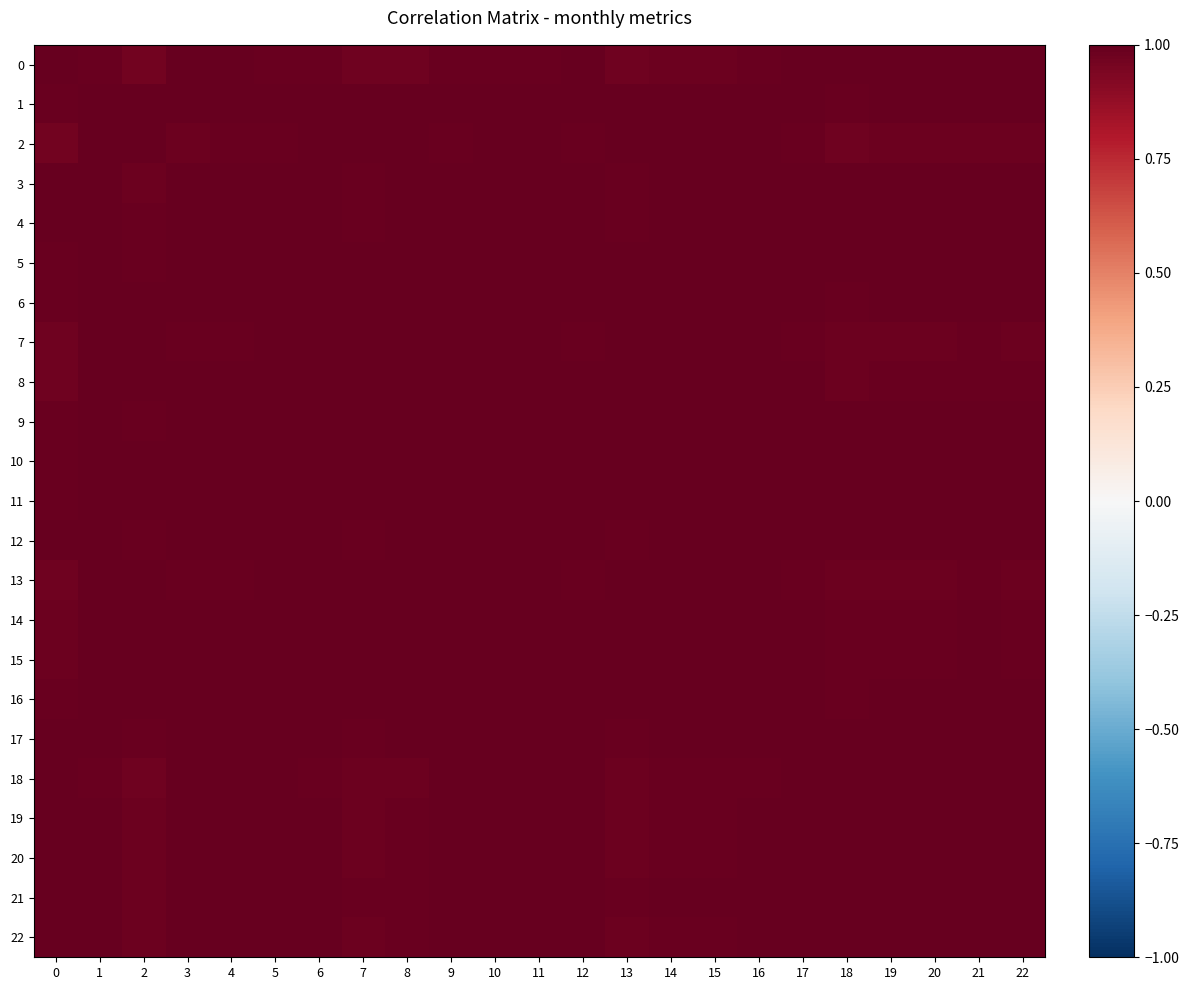

Reading left to right, what are all the values shown in this chart?

0: 0=1.0	1=1.0	2=1.0	3=1.0	4=1.0	5=1.0	6=1.0	7=1.0	8=1.0	9=1.0	10=1.0	11=1.0	12=1.0	13=1.0	14=1.0	15=1.0	16=1.0	17=1.0	18=1.0	19=1.0	20=1.0	21=1.0	22=1.0
1: 0=1.0	1=1.0	2=1.0	3=1.0	4=1.0	5=1.0	6=1.0	7=1.0	8=1.0	9=1.0	10=1.0	11=1.0	12=1.0	13=1.0	14=1.0	15=1.0	16=1.0	17=1.0	18=1.0	19=1.0	20=1.0	21=1.0	22=1.0
2: 0=1.0	1=1.0	2=1.0	3=1.0	4=1.0	5=1.0	6=1.0	7=1.0	8=1.0	9=1.0	10=1.0	11=1.0	12=1.0	13=1.0	14=1.0	15=1.0	16=1.0	17=1.0	18=1.0	19=1.0	20=1.0	21=1.0	22=1.0
3: 0=1.0	1=1.0	2=1.0	3=1.0	4=1.0	5=1.0	6=1.0	7=1.0	8=1.0	9=1.0	10=1.0	11=1.0	12=1.0	13=1.0	14=1.0	15=1.0	16=1.0	17=1.0	18=1.0	19=1.0	20=1.0	21=1.0	22=1.0
4: 0=1.0	1=1.0	2=1.0	3=1.0	4=1.0	5=1.0	6=1.0	7=1.0	8=1.0	9=1.0	10=1.0	11=1.0	12=1.0	13=1.0	14=1.0	15=1.0	16=1.0	17=1.0	18=1.0	19=1.0	20=1.0	21=1.0	22=1.0
5: 0=1.0	1=1.0	2=1.0	3=1.0	4=1.0	5=1.0	6=1.0	7=1.0	8=1.0	9=1.0	10=1.0	11=1.0	12=1.0	13=1.0	14=1.0	15=1.0	16=1.0	17=1.0	18=1.0	19=1.0	20=1.0	21=1.0	22=1.0
6: 0=1.0	1=1.0	2=1.0	3=1.0	4=1.0	5=1.0	6=1.0	7=1.0	8=1.0	9=1.0	10=1.0	11=1.0	12=1.0	13=1.0	14=1.0	15=1.0	16=1.0	17=1.0	18=1.0	19=1.0	20=1.0	21=1.0	22=1.0
7: 0=1.0	1=1.0	2=1.0	3=1.0	4=1.0	5=1.0	6=1.0	7=1.0	8=1.0	9=1.0	10=1.0	11=1.0	12=1.0	13=1.0	14=1.0	15=1.0	16=1.0	17=1.0	18=1.0	19=1.0	20=1.0	21=1.0	22=1.0
8: 0=1.0	1=1.0	2=1.0	3=1.0	4=1.0	5=1.0	6=1.0	7=1.0	8=1.0	9=1.0	10=1.0	11=1.0	12=1.0	13=1.0	14=1.0	15=1.0	16=1.0	17=1.0	18=1.0	19=1.0	20=1.0	21=1.0	22=1.0
9: 0=1.0	1=1.0	2=1.0	3=1.0	4=1.0	5=1.0	6=1.0	7=1.0	8=1.0	9=1.0	10=1.0	11=1.0	12=1.0	13=1.0	14=1.0	15=1.0	16=1.0	17=1.0	18=1.0	19=1.0	20=1.0	21=1.0	22=1.0
10: 0=1.0	1=1.0	2=1.0	3=1.0	4=1.0	5=1.0	6=1.0	7=1.0	8=1.0	9=1.0	10=1.0	11=1.0	12=1.0	13=1.0	14=1.0	15=1.0	16=1.0	17=1.0	18=1.0	19=1.0	20=1.0	21=1.0	22=1.0
11: 0=1.0	1=1.0	2=1.0	3=1.0	4=1.0	5=1.0	6=1.0	7=1.0	8=1.0	9=1.0	10=1.0	11=1.0	12=1.0	13=1.0	14=1.0	15=1.0	16=1.0	17=1.0	18=1.0	19=1.0	20=1.0	21=1.0	22=1.0
12: 0=1.0	1=1.0	2=1.0	3=1.0	4=1.0	5=1.0	6=1.0	7=1.0	8=1.0	9=1.0	10=1.0	11=1.0	12=1.0	13=1.0	14=1.0	15=1.0	16=1.0	17=1.0	18=1.0	19=1.0	20=1.0	21=1.0	22=1.0
13: 0=1.0	1=1.0	2=1.0	3=1.0	4=1.0	5=1.0	6=1.0	7=1.0	8=1.0	9=1.0	10=1.0	11=1.0	12=1.0	13=1.0	14=1.0	15=1.0	16=1.0	17=1.0	18=1.0	19=1.0	20=1.0	21=1.0	22=1.0
14: 0=1.0	1=1.0	2=1.0	3=1.0	4=1.0	5=1.0	6=1.0	7=1.0	8=1.0	9=1.0	10=1.0	11=1.0	12=1.0	13=1.0	14=1.0	15=1.0	16=1.0	17=1.0	18=1.0	19=1.0	20=1.0	21=1.0	22=1.0
15: 0=1.0	1=1.0	2=1.0	3=1.0	4=1.0	5=1.0	6=1.0	7=1.0	8=1.0	9=1.0	10=1.0	11=1.0	12=1.0	13=1.0	14=1.0	15=1.0	16=1.0	17=1.0	18=1.0	19=1.0	20=1.0	21=1.0	22=1.0
16: 0=1.0	1=1.0	2=1.0	3=1.0	4=1.0	5=1.0	6=1.0	7=1.0	8=1.0	9=1.0	10=1.0	11=1.0	12=1.0	13=1.0	14=1.0	15=1.0	16=1.0	17=1.0	18=1.0	19=1.0	20=1.0	21=1.0	22=1.0
17: 0=1.0	1=1.0	2=1.0	3=1.0	4=1.0	5=1.0	6=1.0	7=1.0	8=1.0	9=1.0	10=1.0	11=1.0	12=1.0	13=1.0	14=1.0	15=1.0	16=1.0	17=1.0	18=1.0	19=1.0	20=1.0	21=1.0	22=1.0
18: 0=1.0	1=1.0	2=1.0	3=1.0	4=1.0	5=1.0	6=1.0	7=1.0	8=1.0	9=1.0	10=1.0	11=1.0	12=1.0	13=1.0	14=1.0	15=1.0	16=1.0	17=1.0	18=1.0	19=1.0	20=1.0	21=1.0	22=1.0
19: 0=1.0	1=1.0	2=1.0	3=1.0	4=1.0	5=1.0	6=1.0	7=1.0	8=1.0	9=1.0	10=1.0	11=1.0	12=1.0	13=1.0	14=1.0	15=1.0	16=1.0	17=1.0	18=1.0	19=1.0	20=1.0	21=1.0	22=1.0
20: 0=1.0	1=1.0	2=1.0	3=1.0	4=1.0	5=1.0	6=1.0	7=1.0	8=1.0	9=1.0	10=1.0	11=1.0	12=1.0	13=1.0	14=1.0	15=1.0	16=1.0	17=1.0	18=1.0	19=1.0	20=1.0	21=1.0	22=1.0
21: 0=1.0	1=1.0	2=1.0	3=1.0	4=1.0	5=1.0	6=1.0	7=1.0	8=1.0	9=1.0	10=1.0	11=1.0	12=1.0	13=1.0	14=1.0	15=1.0	16=1.0	17=1.0	18=1.0	19=1.0	20=1.0	21=1.0	22=1.0
22: 0=1.0	1=1.0	2=1.0	3=1.0	4=1.0	5=1.0	6=1.0	7=1.0	8=1.0	9=1.0	10=1.0	11=1.0	12=1.0	13=1.0	14=1.0	15=1.0	16=1.0	17=1.0	18=1.0	19=1.0	20=1.0	21=1.0	22=1.0